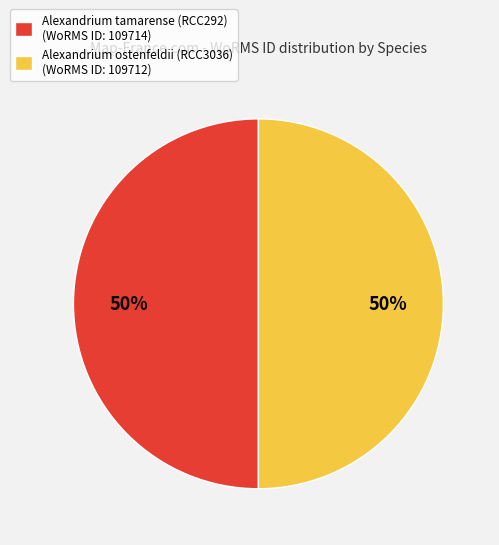

What is the ratio of the value at Alexandrium tamarense (RCC292) to the value at Alexandrium ostenfeldii (RCC3036)?

1.0